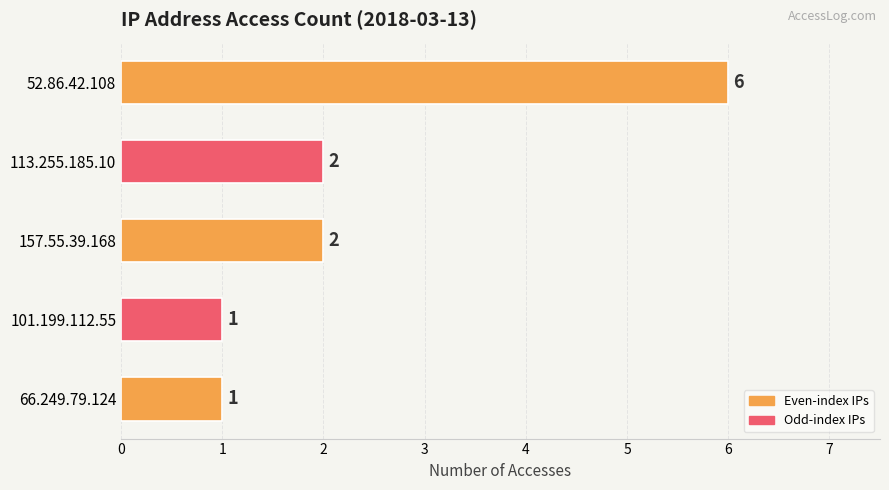

Is it true that the value at 52.86.42.108 is 6?

True